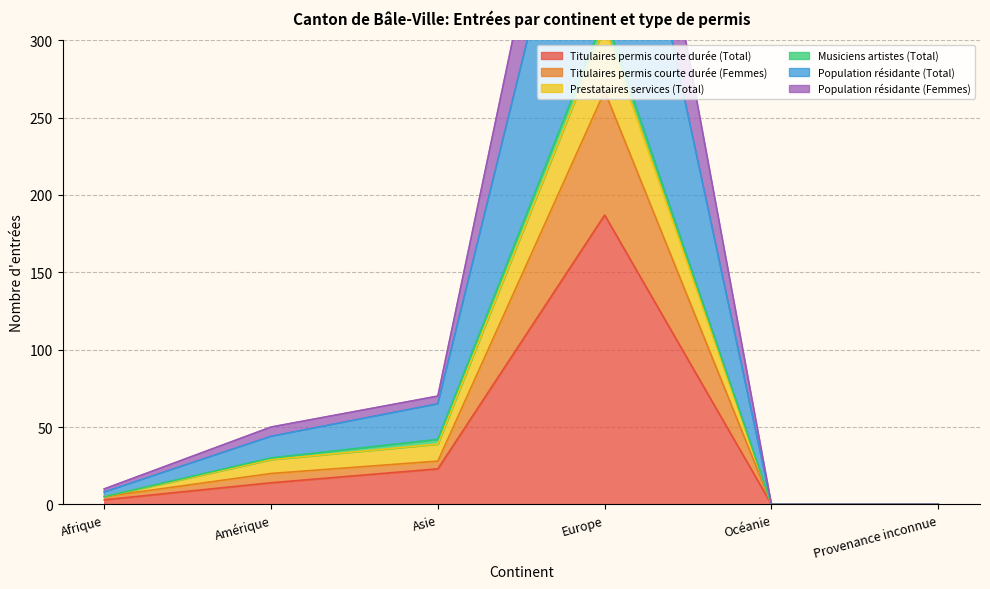

At which category is the sum across all series the highest?

Europe